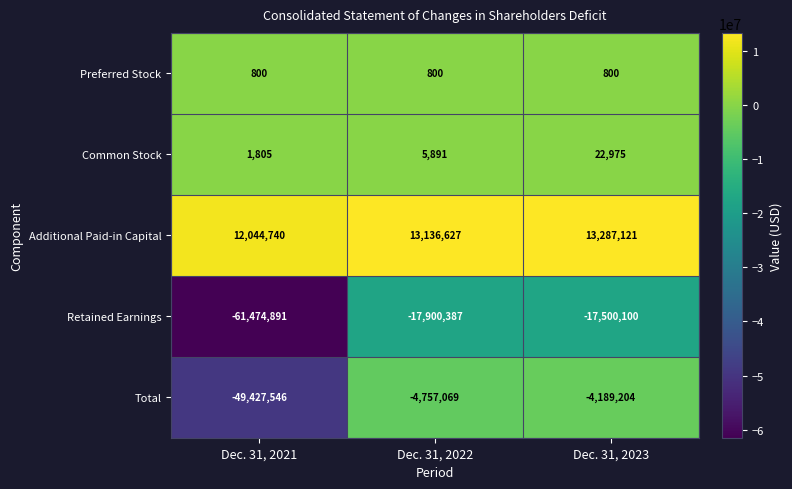

Is the value of Total at Dec. 31, 2023 greater than the value of Retained Earnings at Dec. 31, 2021?

Yes